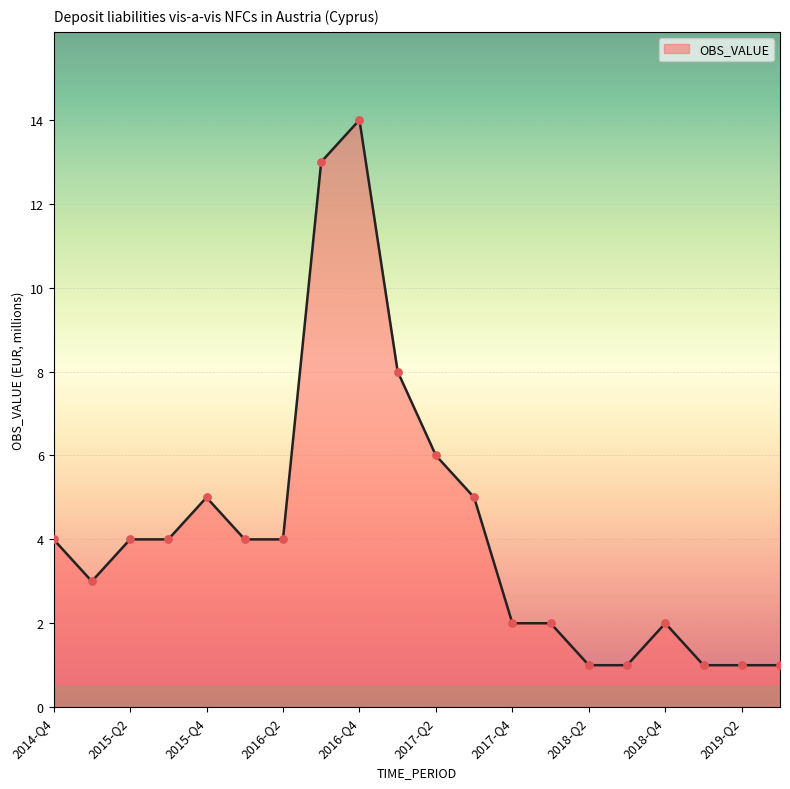

What is the difference between the maximum and minimum values?

13